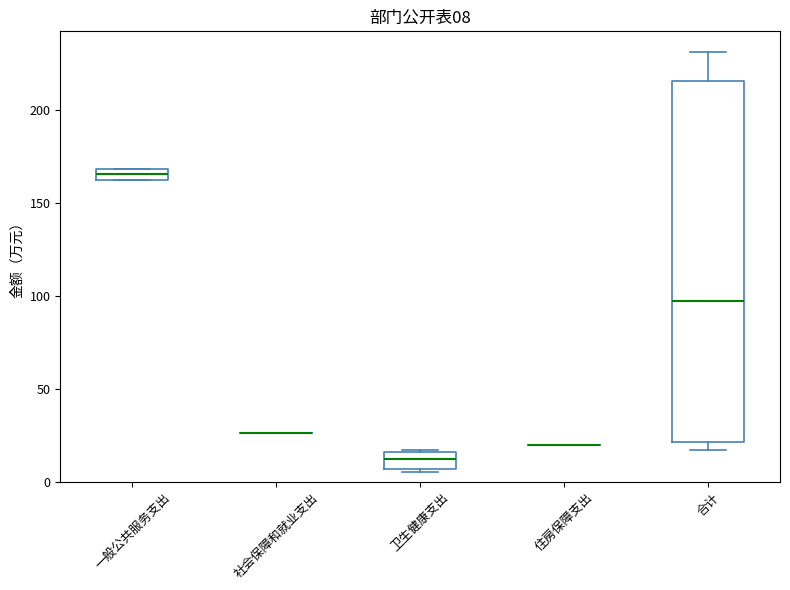

Comparing the boxes themselves (not the whiskers), which one is the tallest?

合计